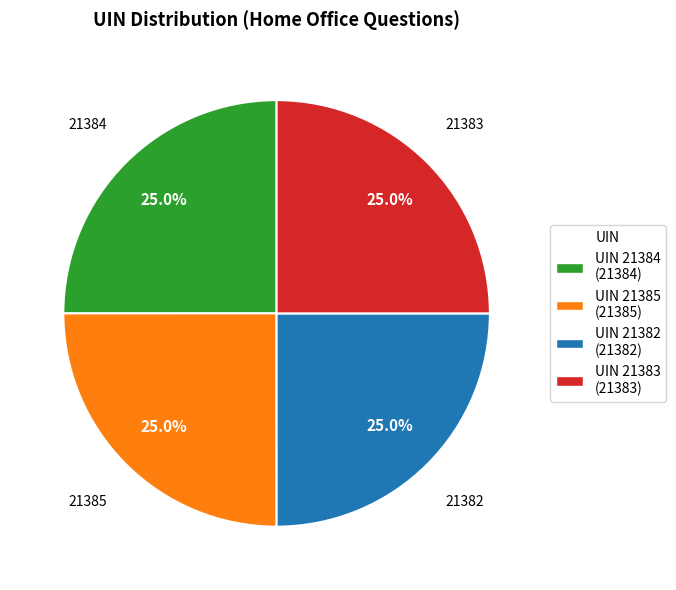

Approximately how many times larger is the value at UIN 21385 (21385) compared to UIN 21382 (21382)?

1.0